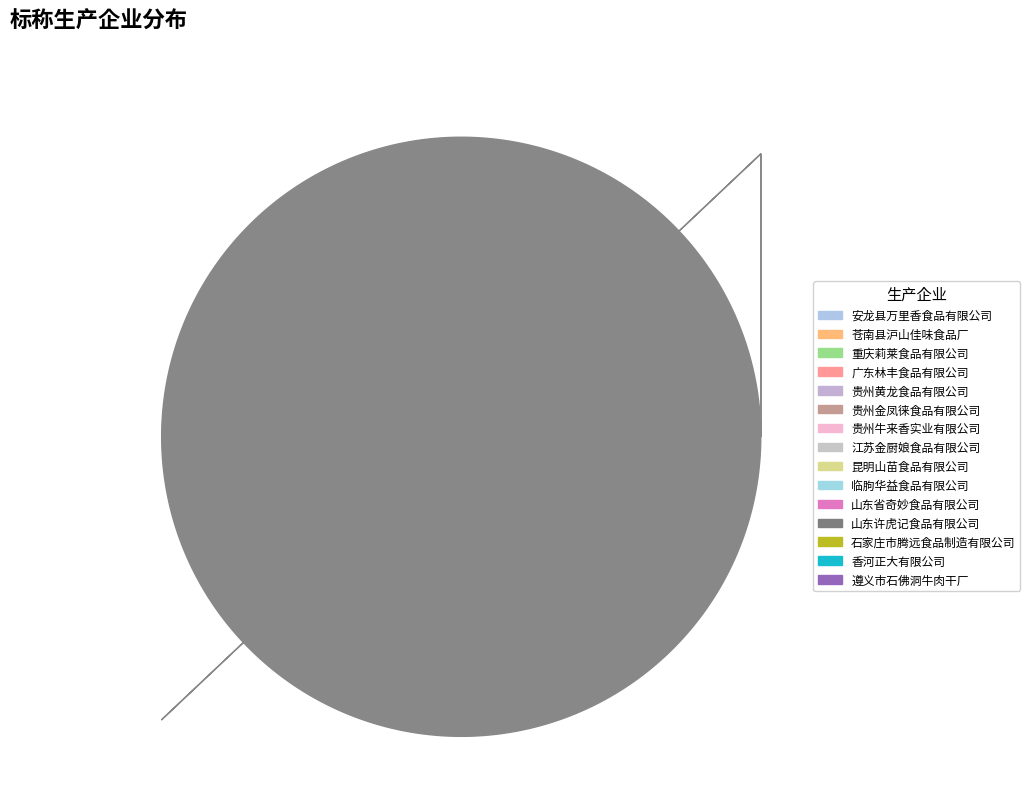

Does any single category account for the majority?

No